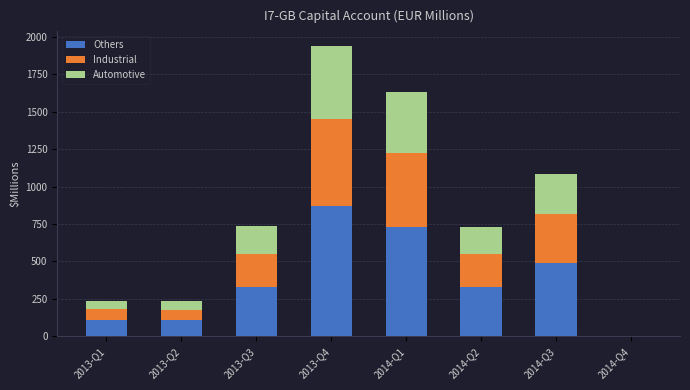

What is the sum of all Others values?

2967.6